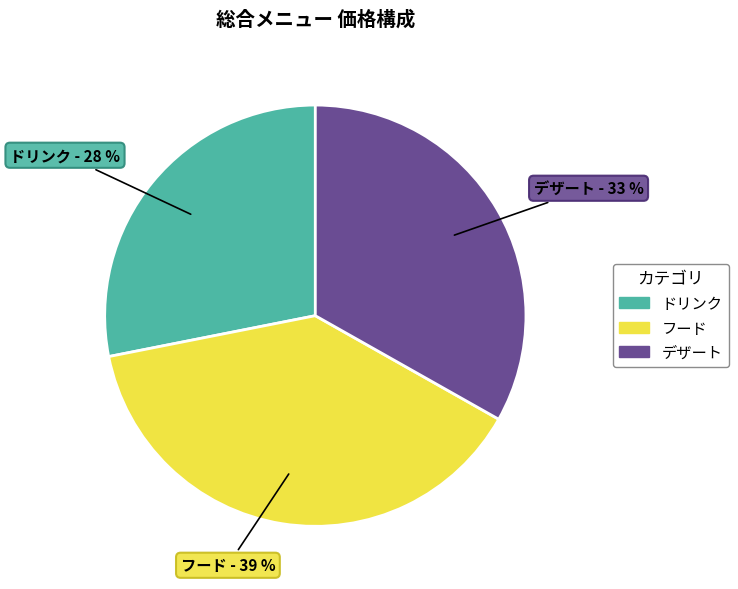

Is there any slice that represents more than half of the pie?

No